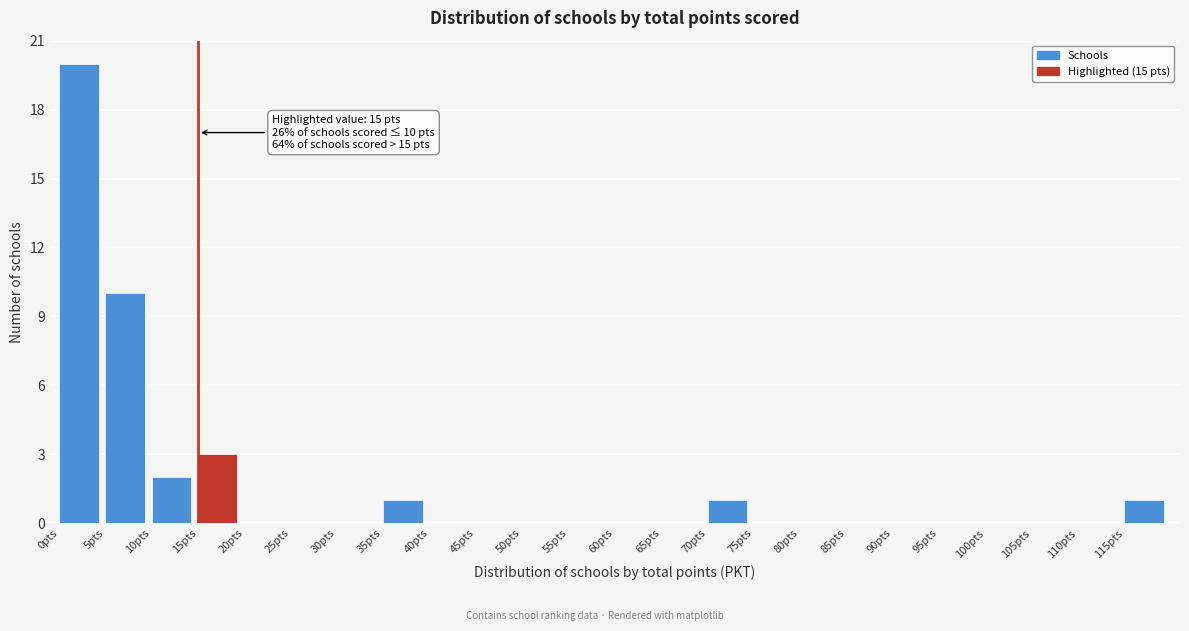

Which range on the x-axis has the tallest bar?

0 to 5